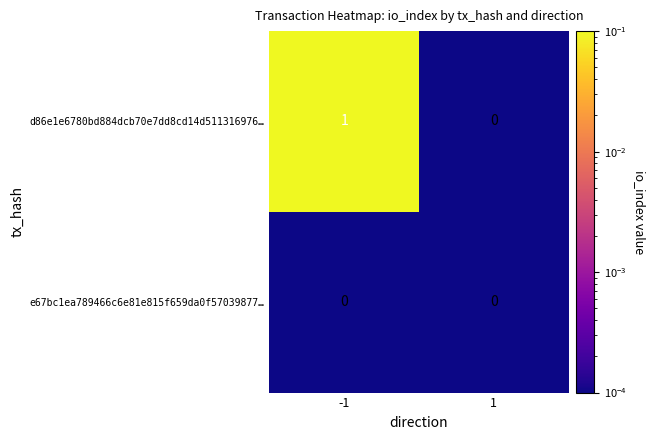

What is the total value across all series at -1?

1